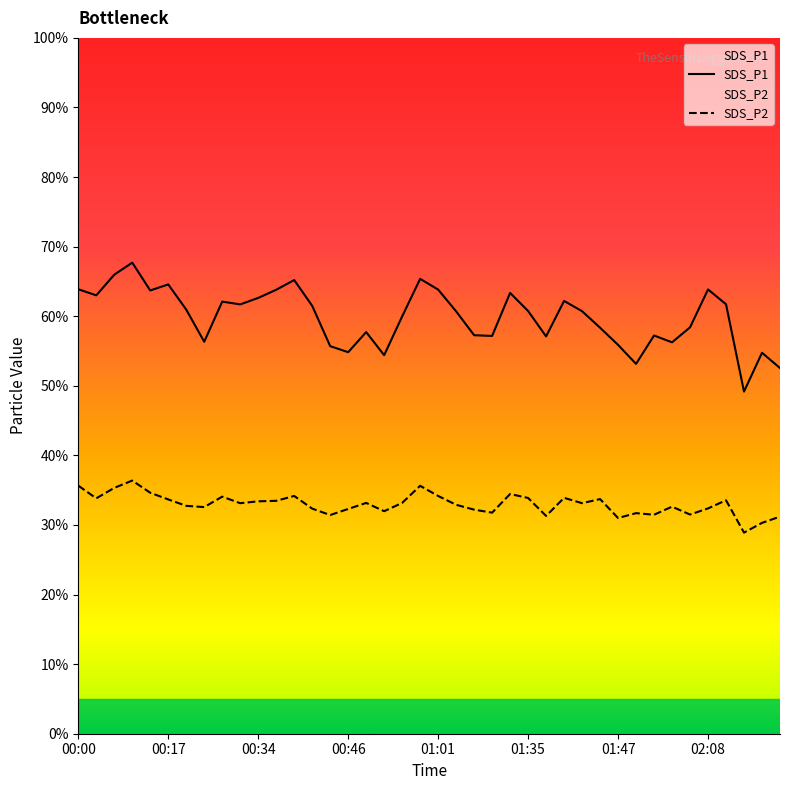

What is the smallest value displayed?

28.9